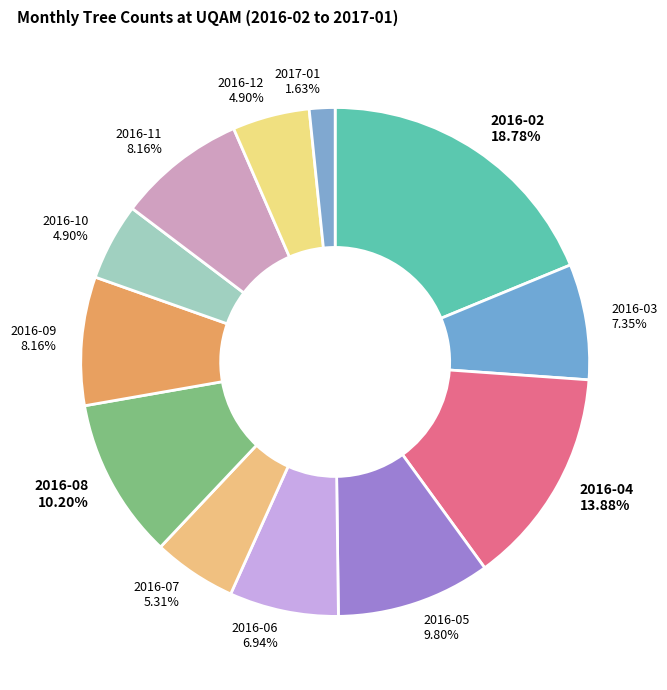

What percentage do 2016-09 and 2016-07 together represent?

13.5%